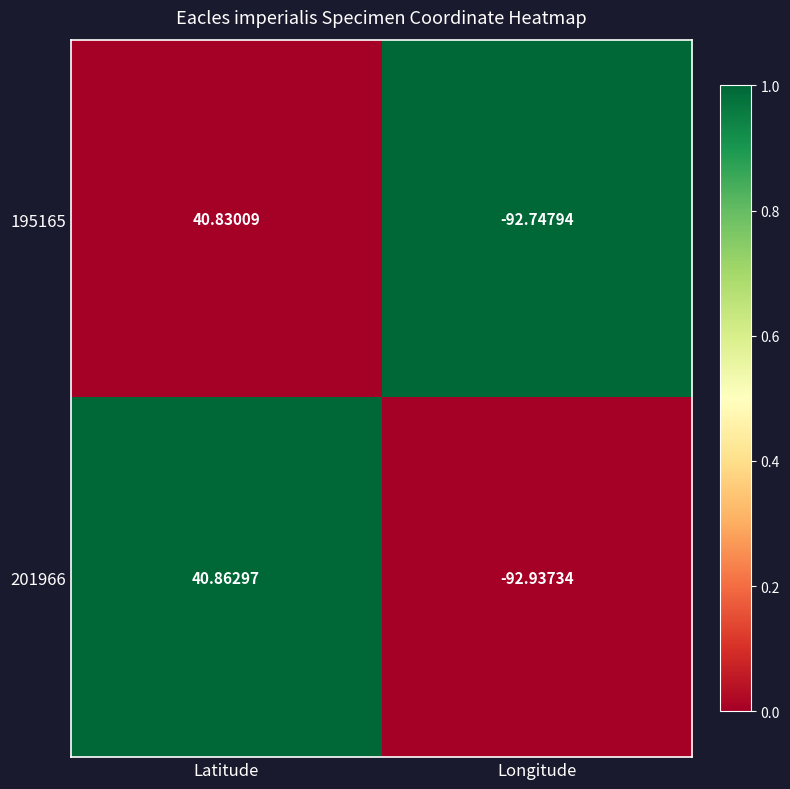

Which series changed the most between Latitude and Longitude?

201966